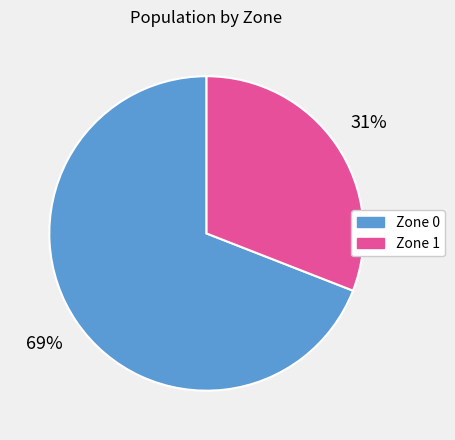

What percentage is the Zone 0 slice, to the nearest percent?

69%